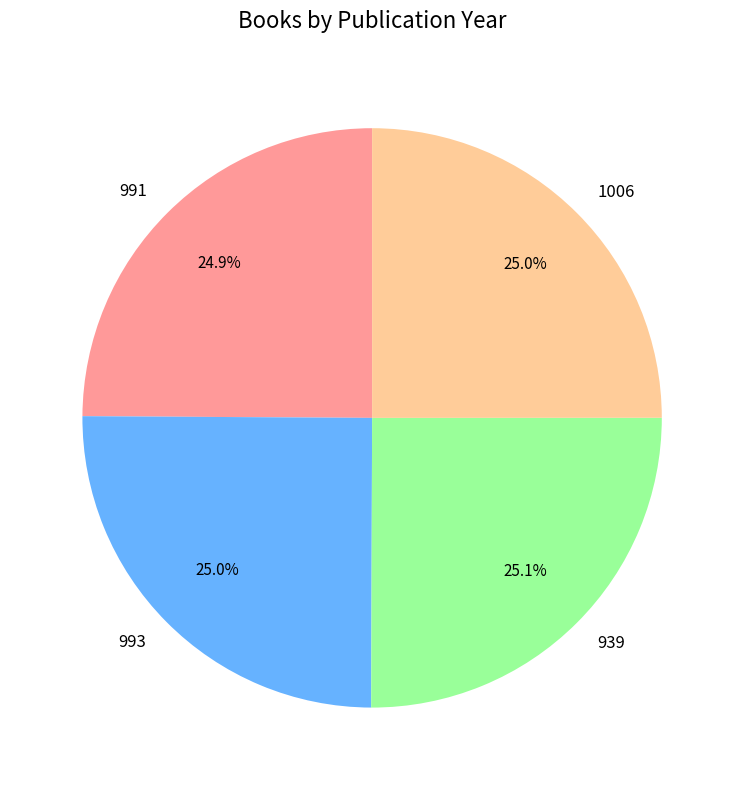

What percentage is the 939 slice, to the nearest percent?

25%